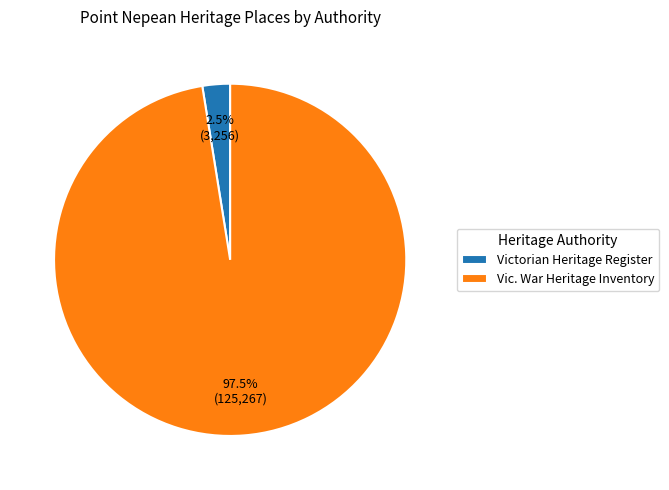

Do Victorian Heritage Register and Vic. War Heritage Inventory together represent more than half of the pie?

Yes